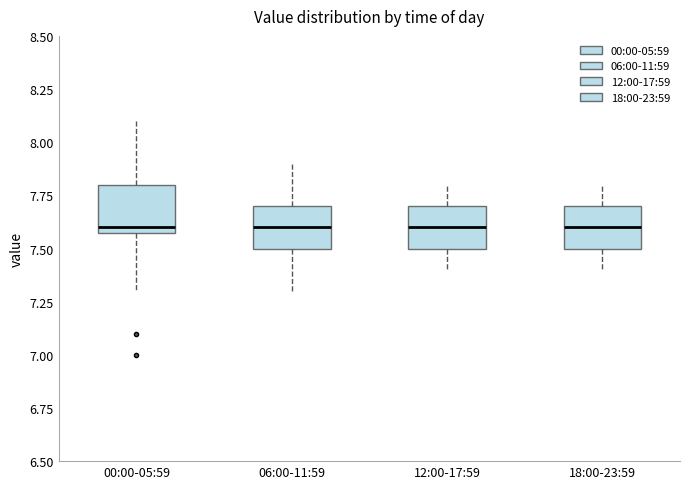

Where is the upper edge of the box for 12:00-17:59 on the y-axis? The values are not printed on the chart, so give them approximately, as read against the axis.

7.7